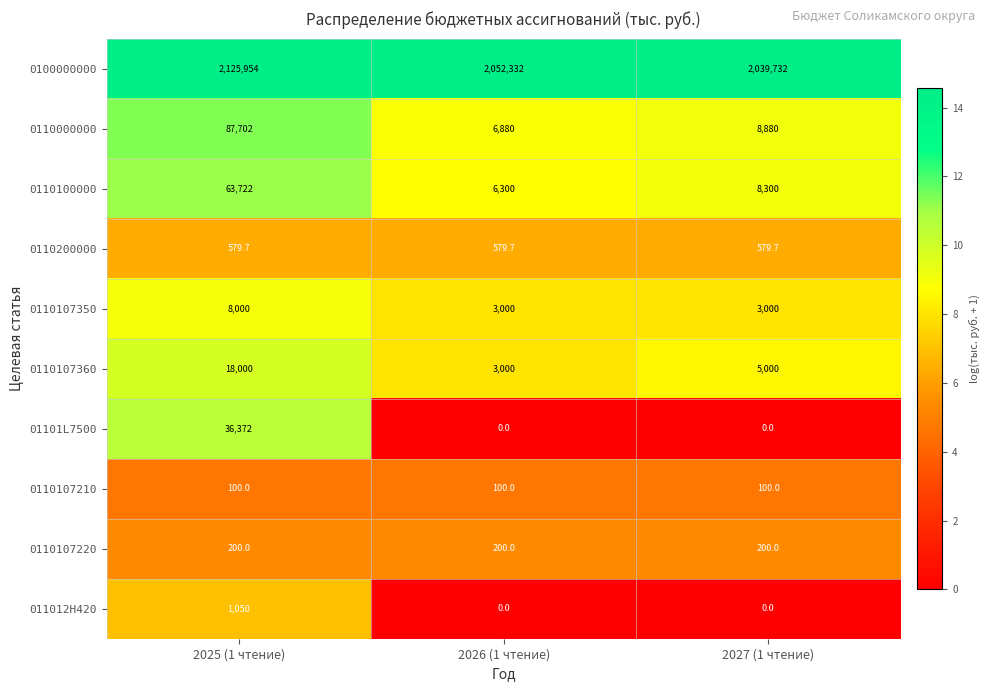

Count the 0110107350 values in the range 3000 to 8000.

3